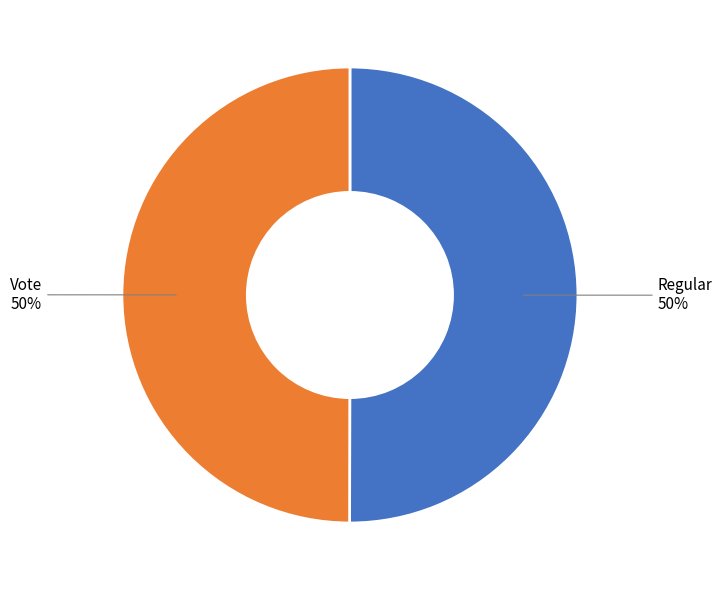

To the nearest percent, what is the combined percentage of Regular and Vote?

100%